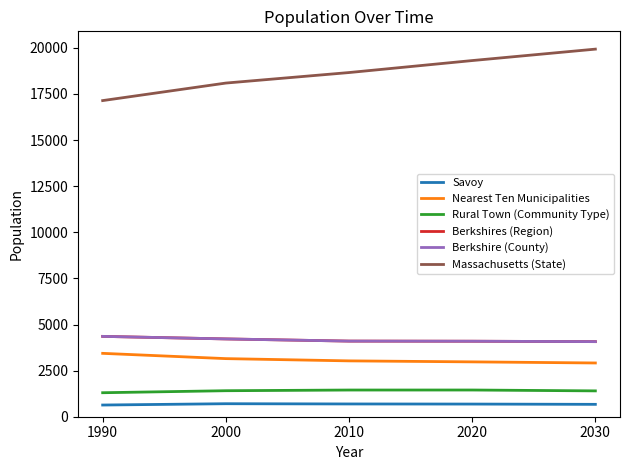

Is this an area chart (filled region under the line)?

No